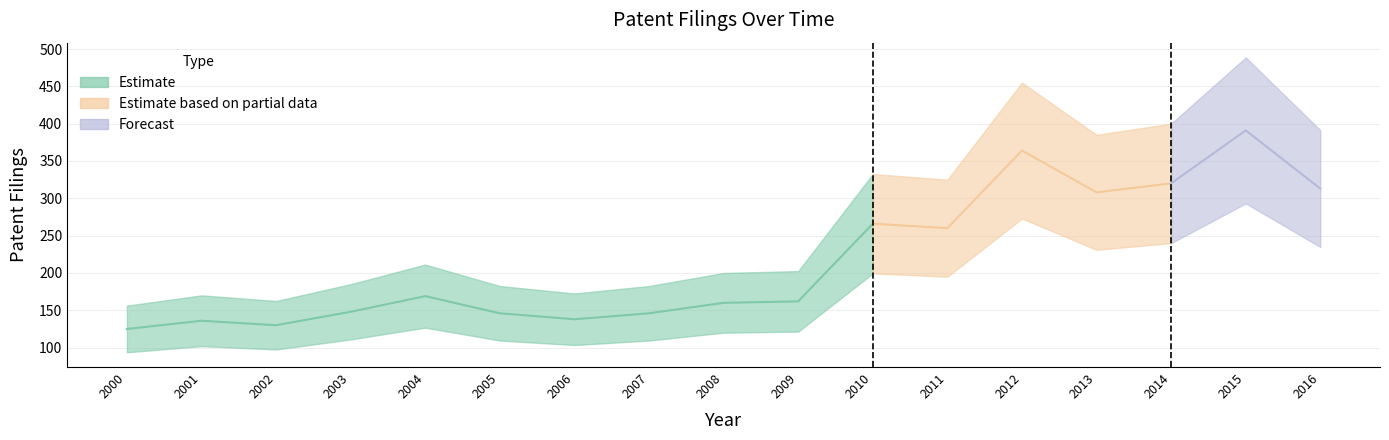

Between 2001 and 2005, which is larger?

2005